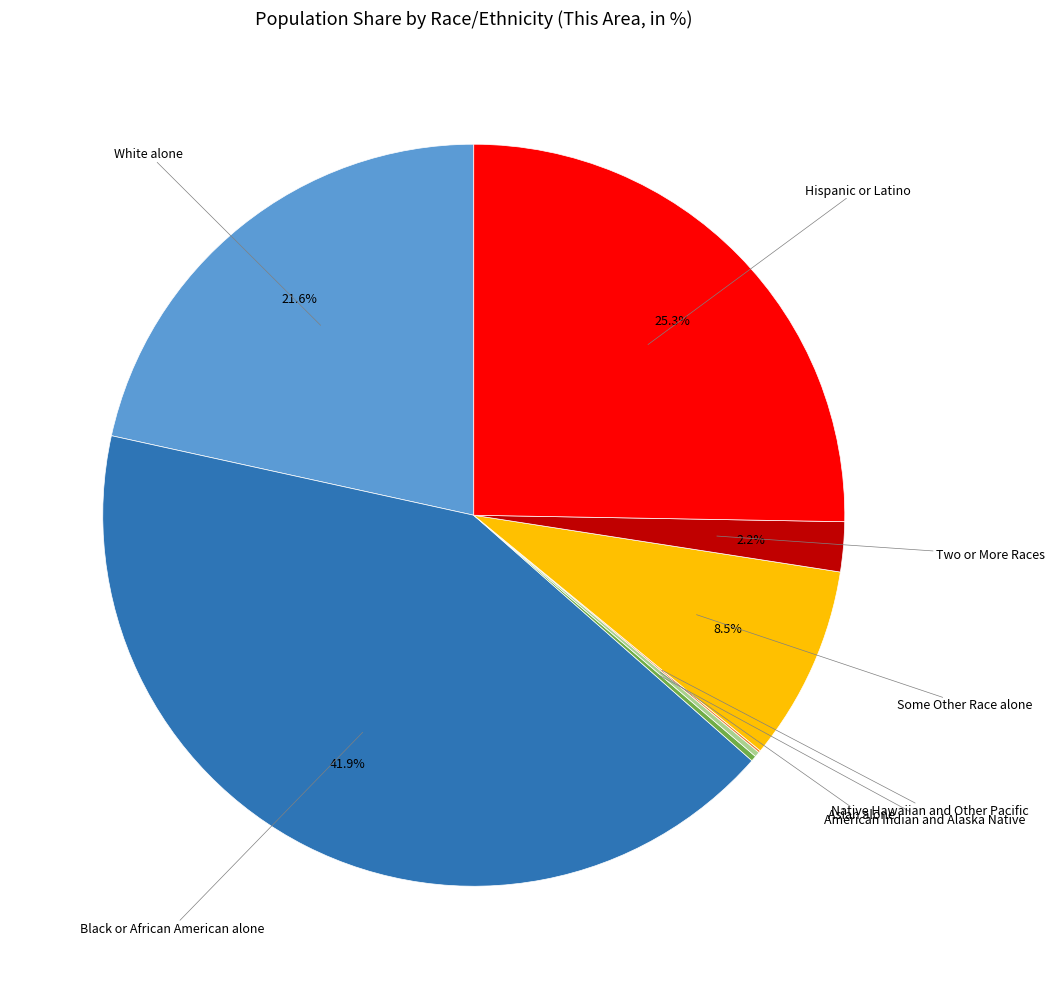

To the nearest percent, what is the average slice percentage?

12%